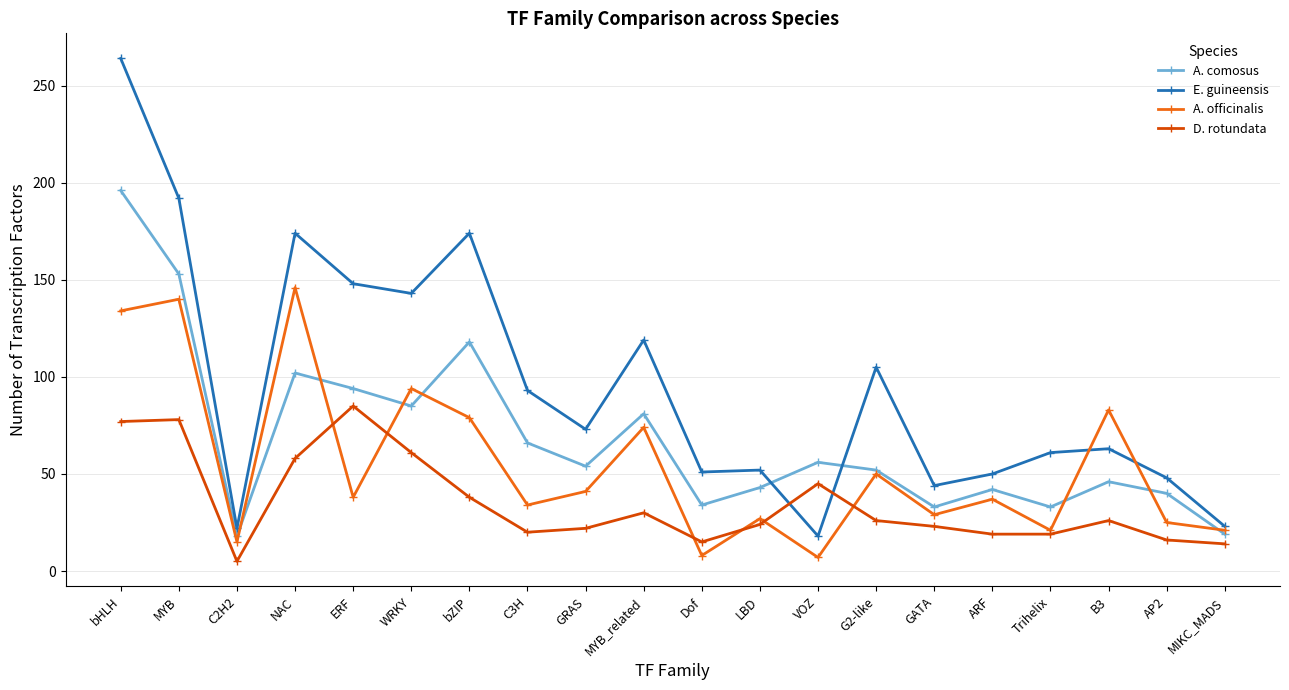

True or false: A. comosus has a value of 94 at ERF.

True